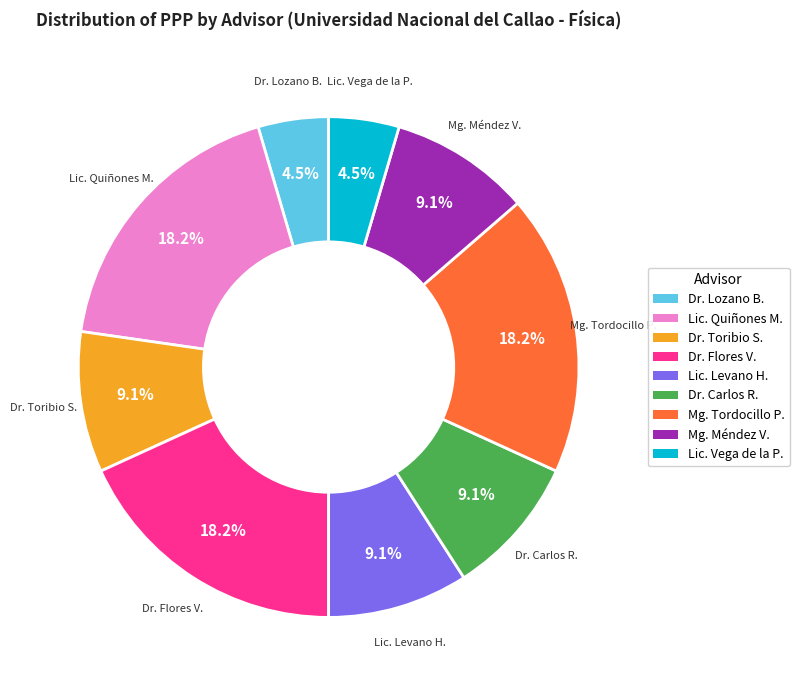

Is there a majority slice in this chart?

No